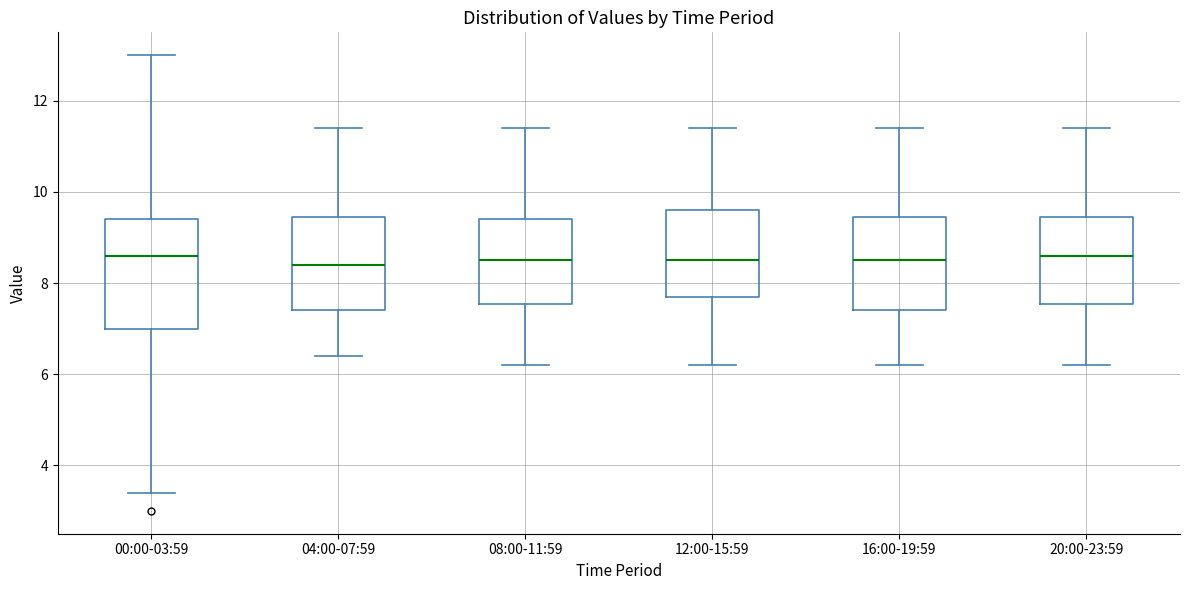

Reading left to right, transcribe this box plot: for each box, give where its median line is, the range the box spans, and where its two whiskers end, as read against the y-axis. The values are not printed on the chart, so give them approximately, as read against the axis.

00:00-03:59: median 8.6, box 7.0 to 9.4, whiskers 3.4 to 13.0
04:00-07:59: median 8.4, box 7.4 to 9.4, whiskers 6.4 to 11.4
08:00-11:59: median 8.6, box 7.6 to 9.4, whiskers 6.2 to 11.4
12:00-15:59: median 8.6, box 7.8 to 9.6, whiskers 6.2 to 11.4
16:00-19:59: median 8.6, box 7.4 to 9.4, whiskers 6.2 to 11.4
20:00-23:59: median 8.6, box 7.6 to 9.4, whiskers 6.2 to 11.4